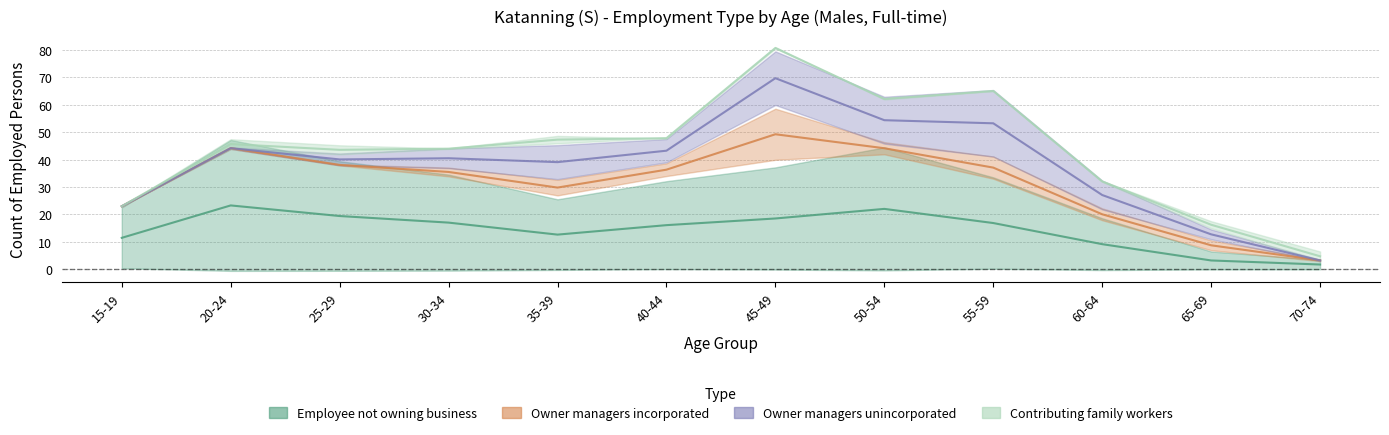

What are all the series names shown in the legend?

Employee not owning business, Owner managers incorporated, Owner managers unincorporated, Contributing family workers